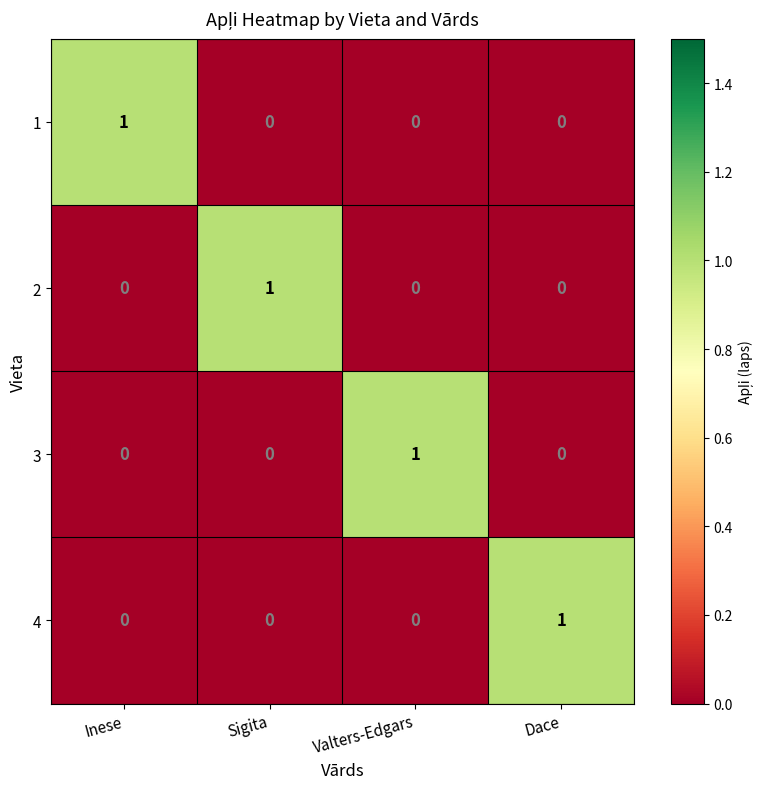

List the labels in order of 2 value, smallest first.

Inese, Valters-Edgars, Dace, Sigita